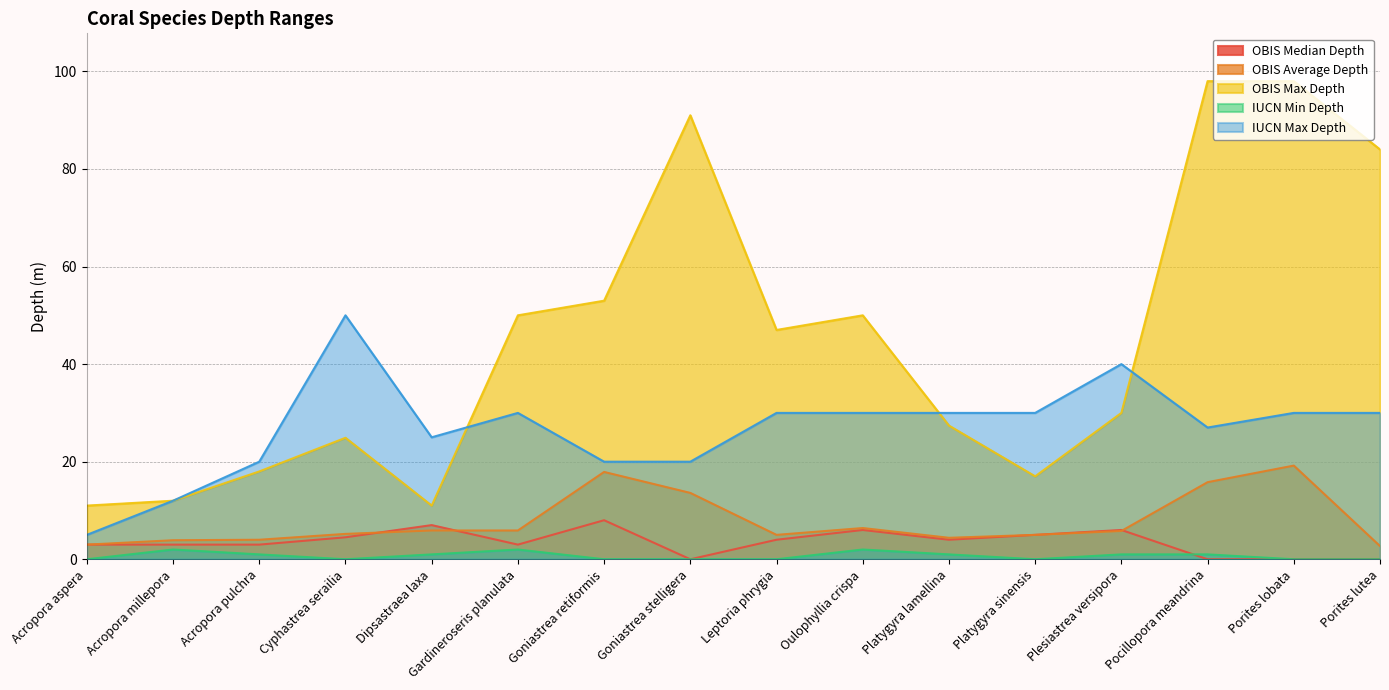

How many IUCN Min Depth values are between 0 and 1?

13